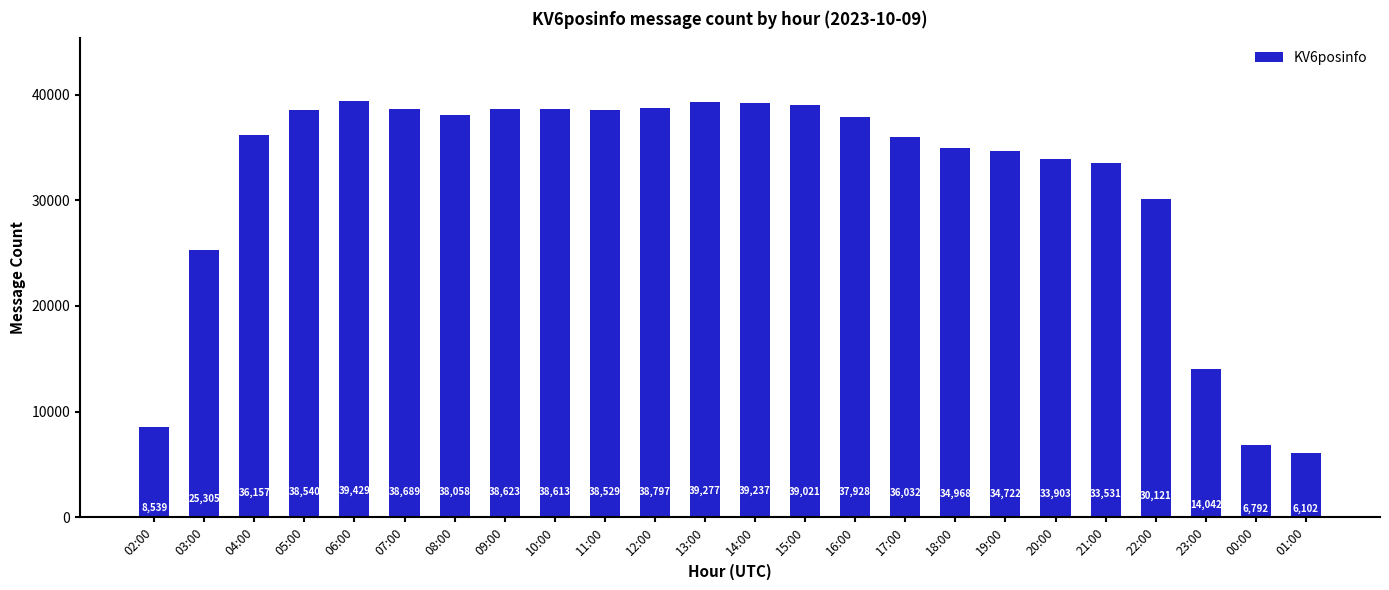

Which label corresponds to the smallest value in the chart?

01:00